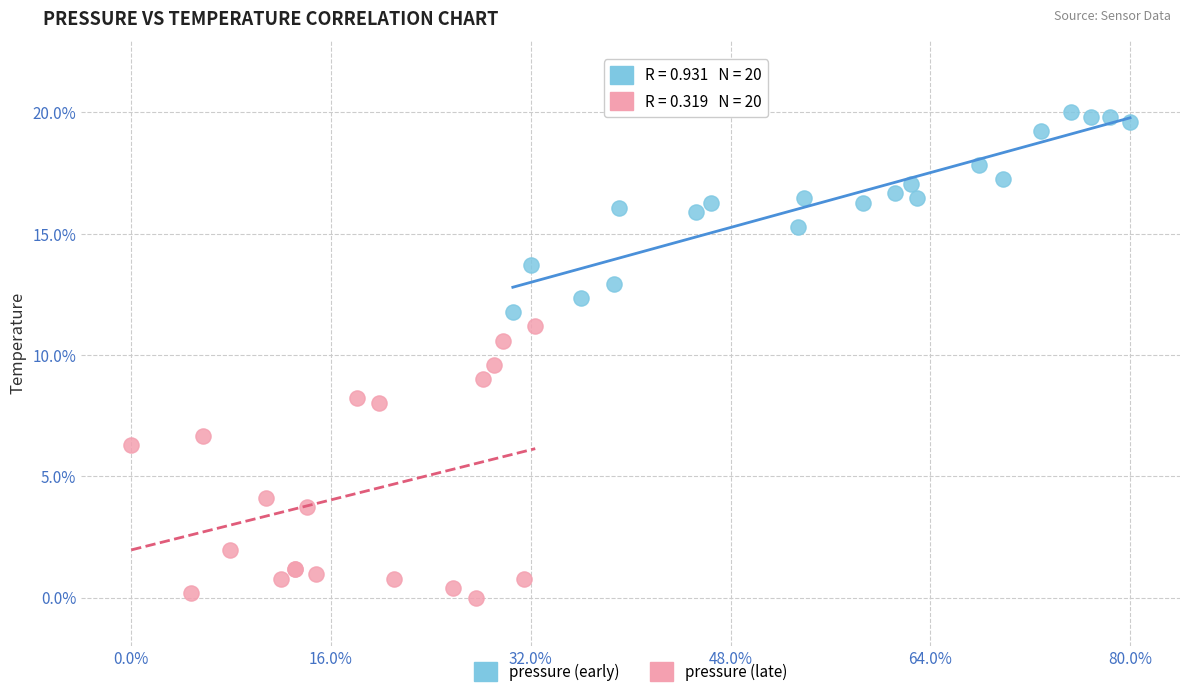

Which series contains the highest Y value?

pressure (early)